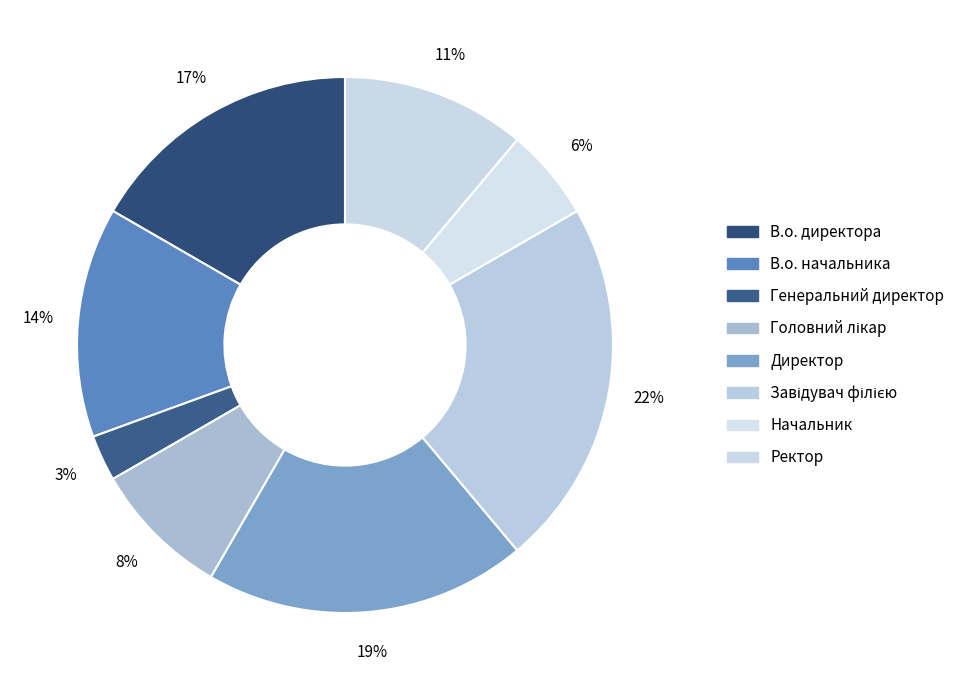

Which has a higher value, Головний лікар or Ректор?

Ректор